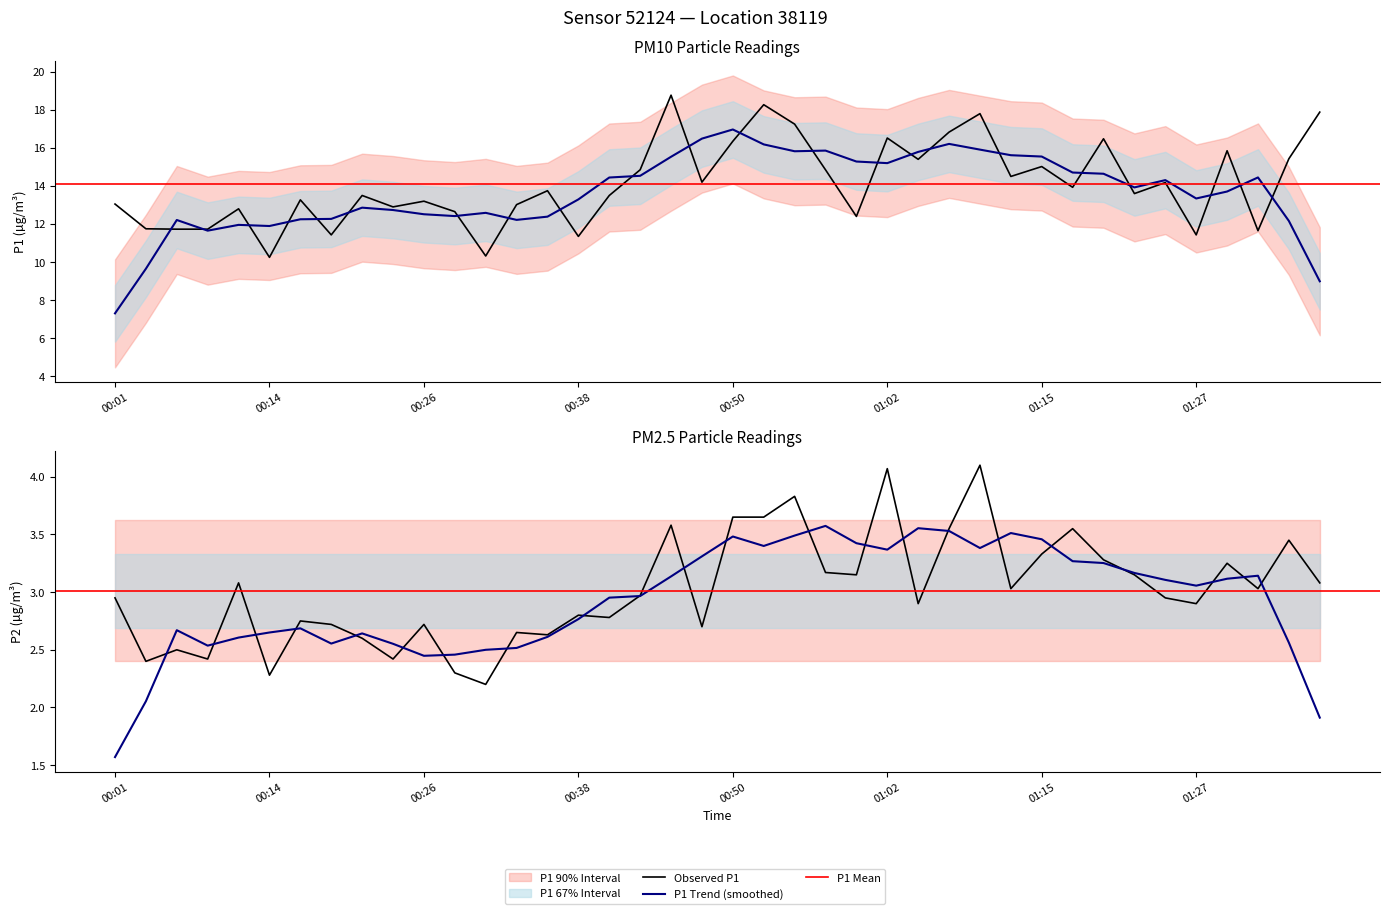

Is it true that P1 equals 15.4 at 01:05?

True